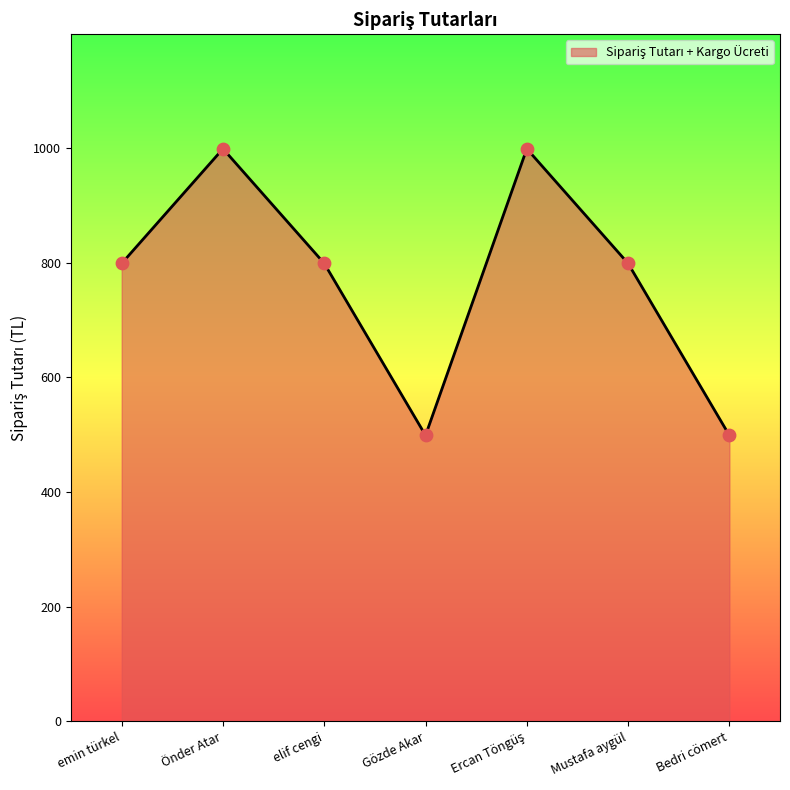

What is the change in value from Mustafa aygül to Bedri cömert?

-300